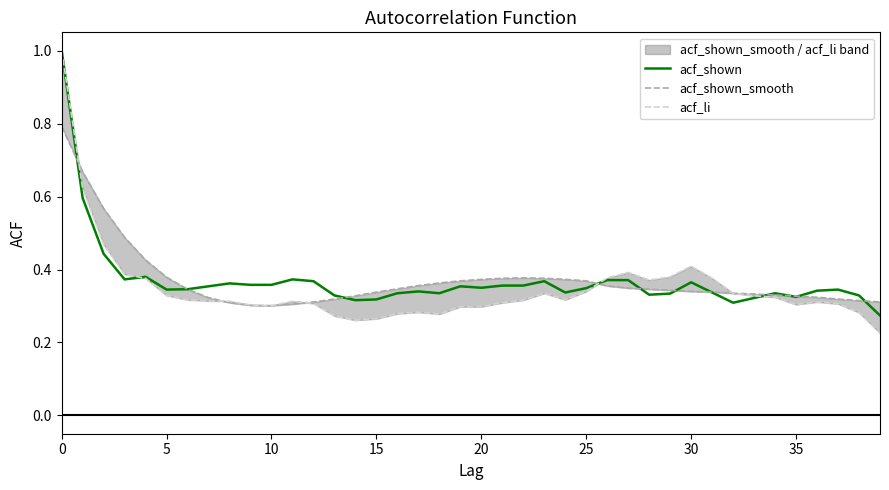

What is the value of the acf_shown_smooth point at the 38th from the left?

0.3